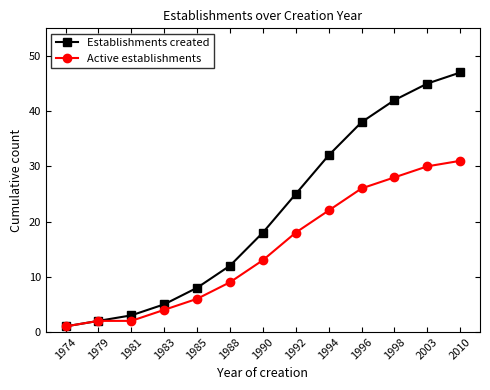

What is the difference between the maximum and minimum values in the Establishments created series?

46